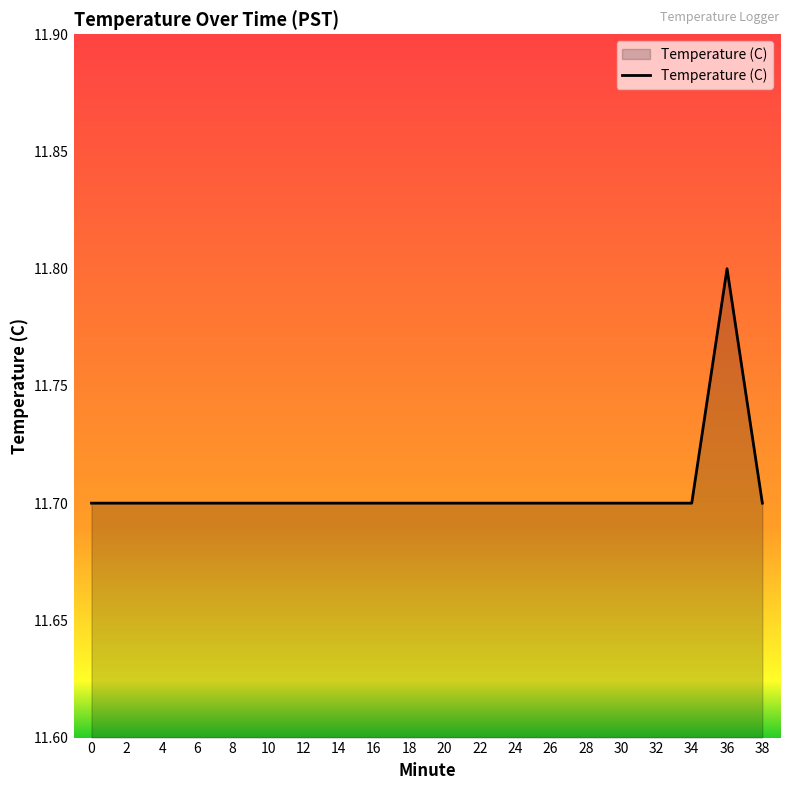

What is the approximate value at 4?

11.7